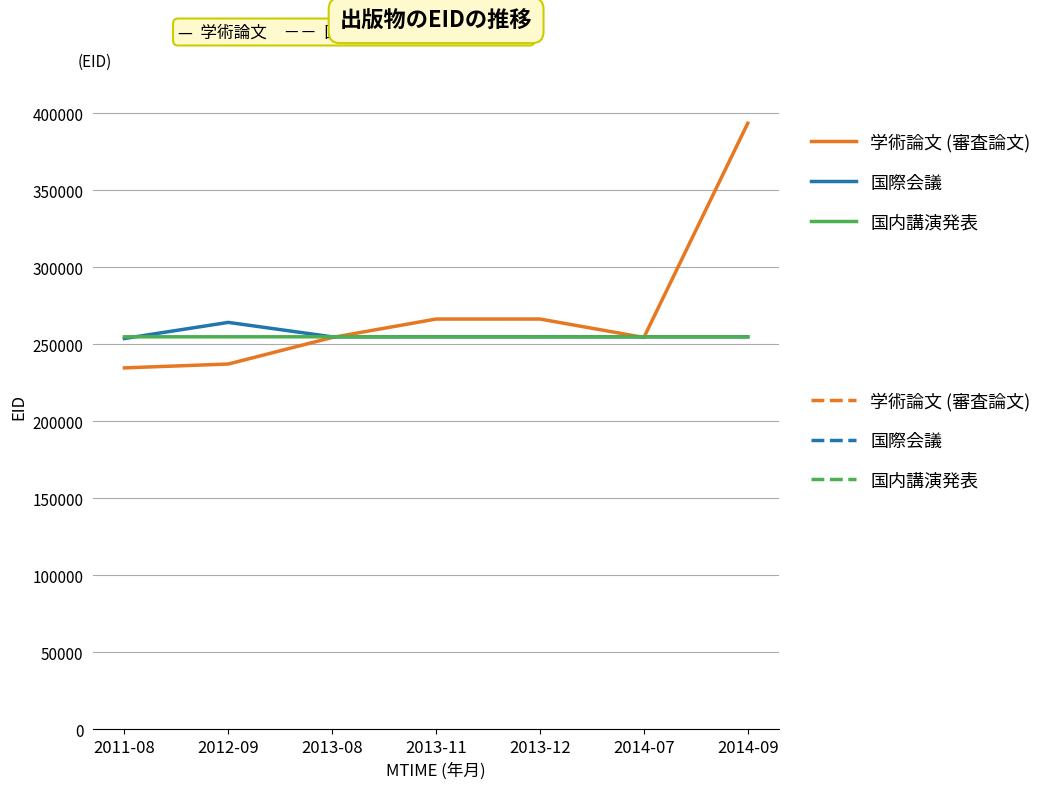

True or false: 国際会議 has a value of 254913 at 2013-11.

True